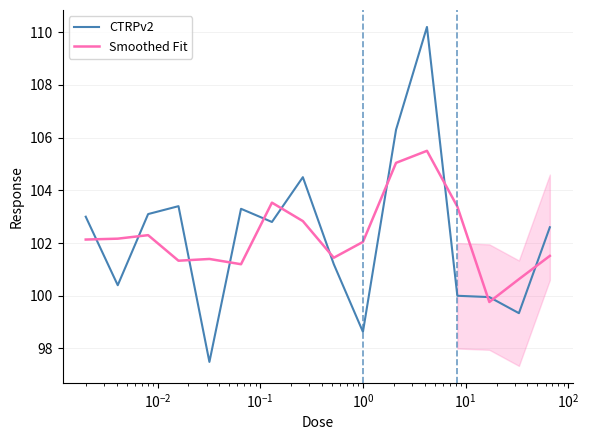

Does the chart display data point markers on the line(s)?

No